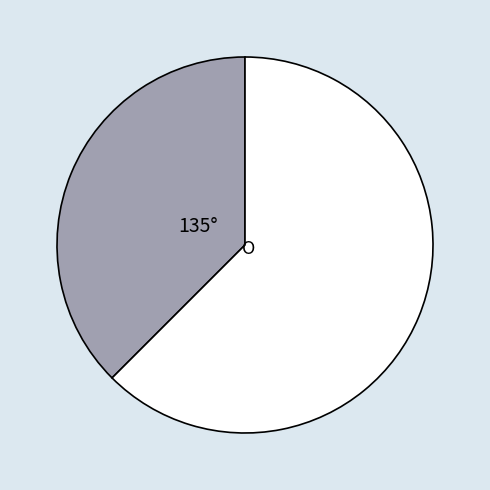

Does any single category account for the majority?

Yes